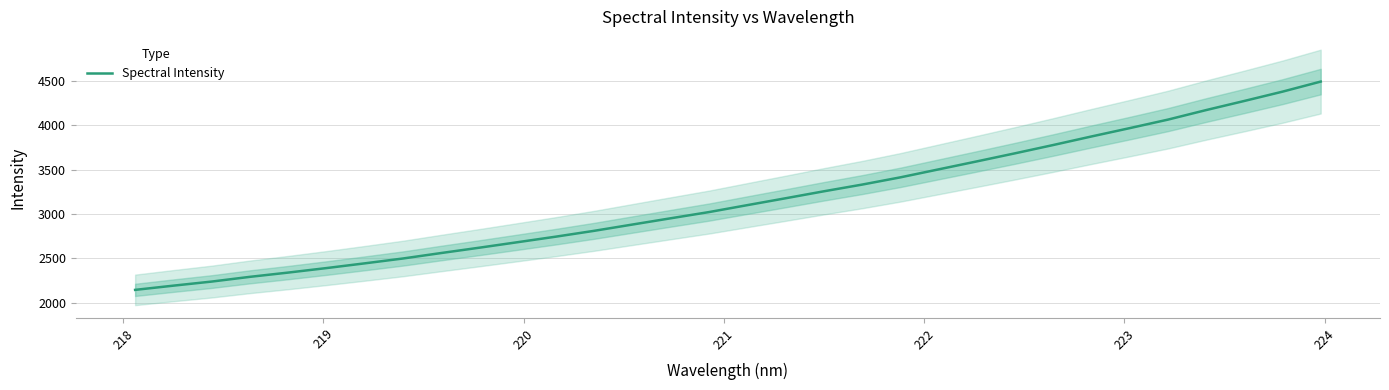

What is the maximum value for Spectral Intensity?

4489.8